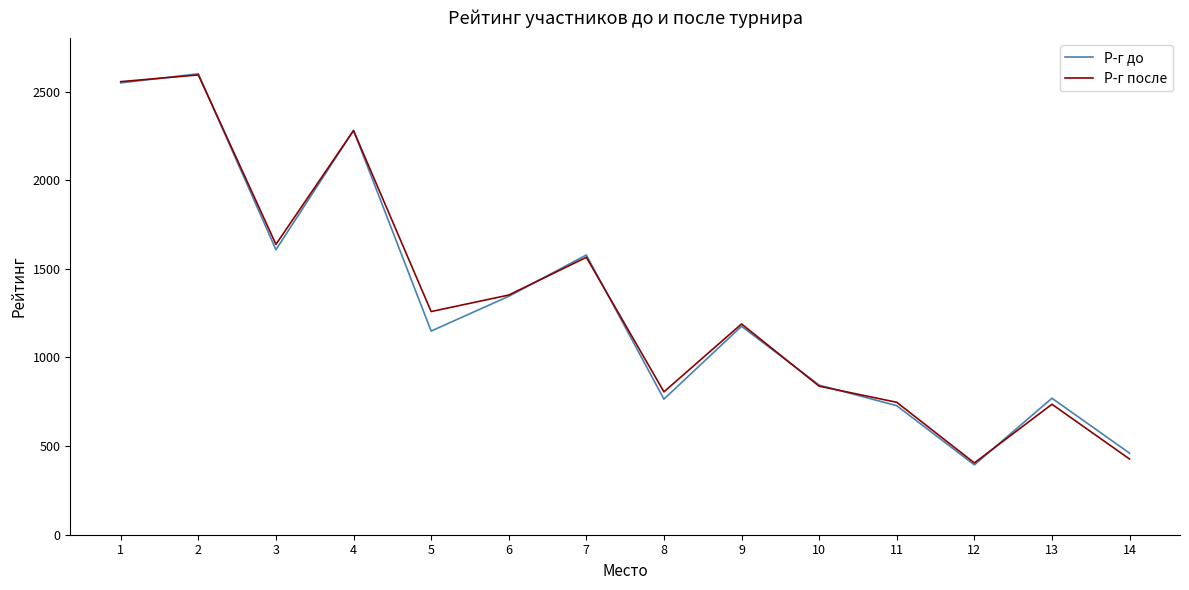

At which category does Р-г до reach its first local valley?

3